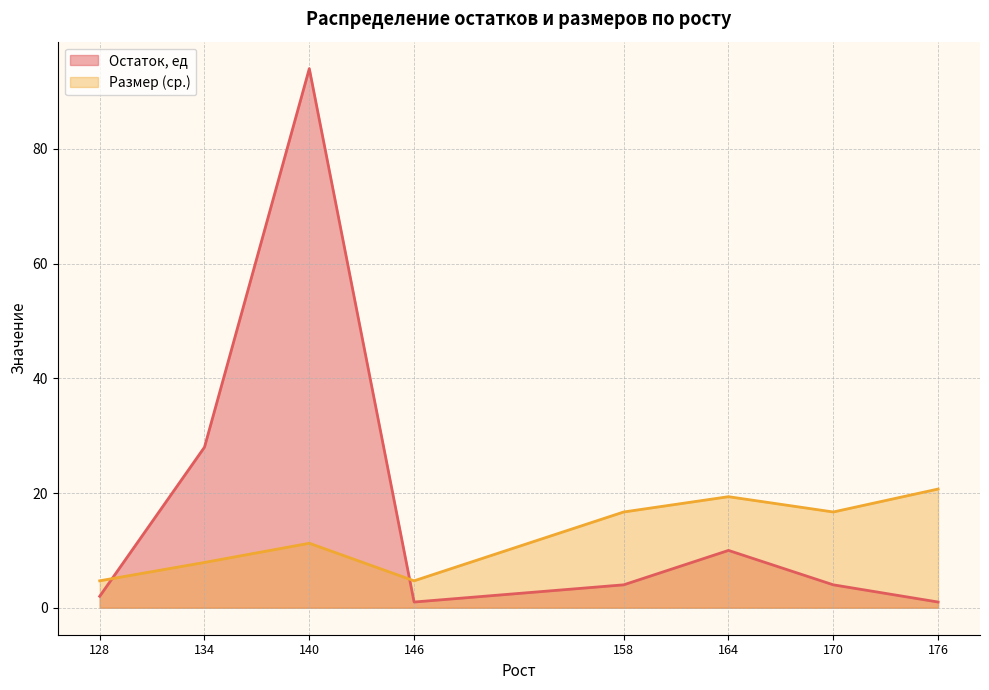

Where is Остаток, ед nearest to the value 47?

134